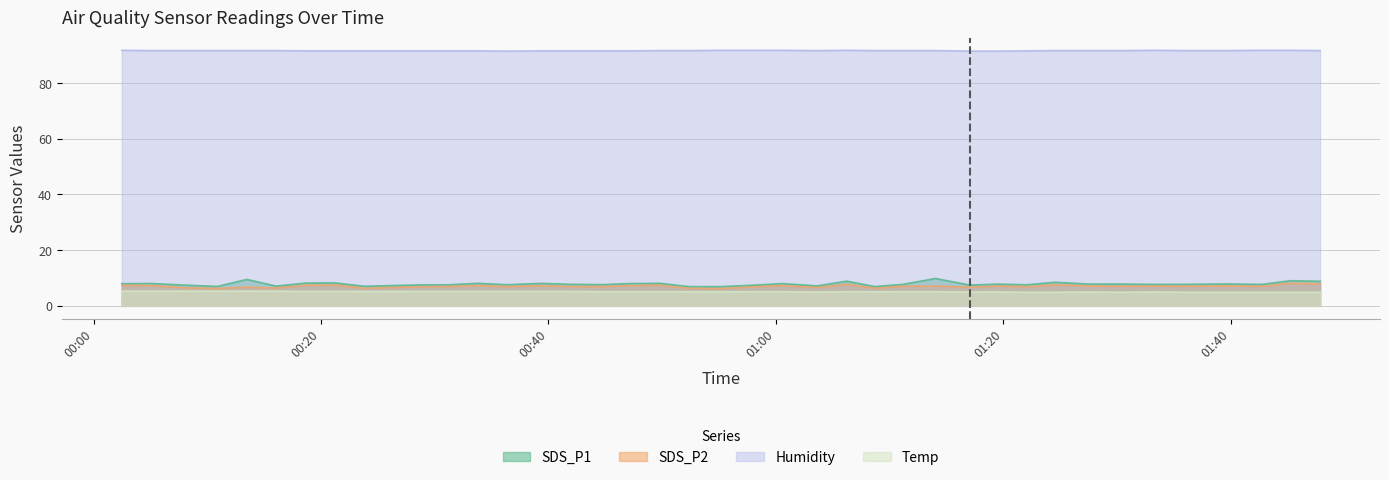

What are all the series names shown in the legend?

SDS_P1, SDS_P2, Humidity, Temp